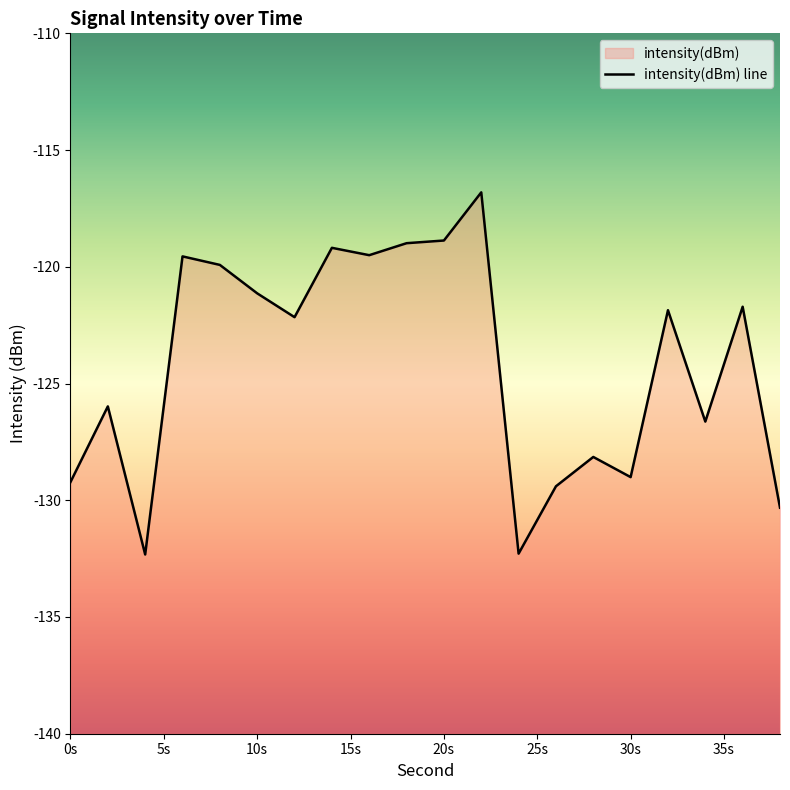

Rank the categories by value from lowest to highest.

4, 24, 38, 26, 0, 30, 28, 34, 2, 12, 32, 36, 10, 8, 6, 16, 14, 18, 20, 22